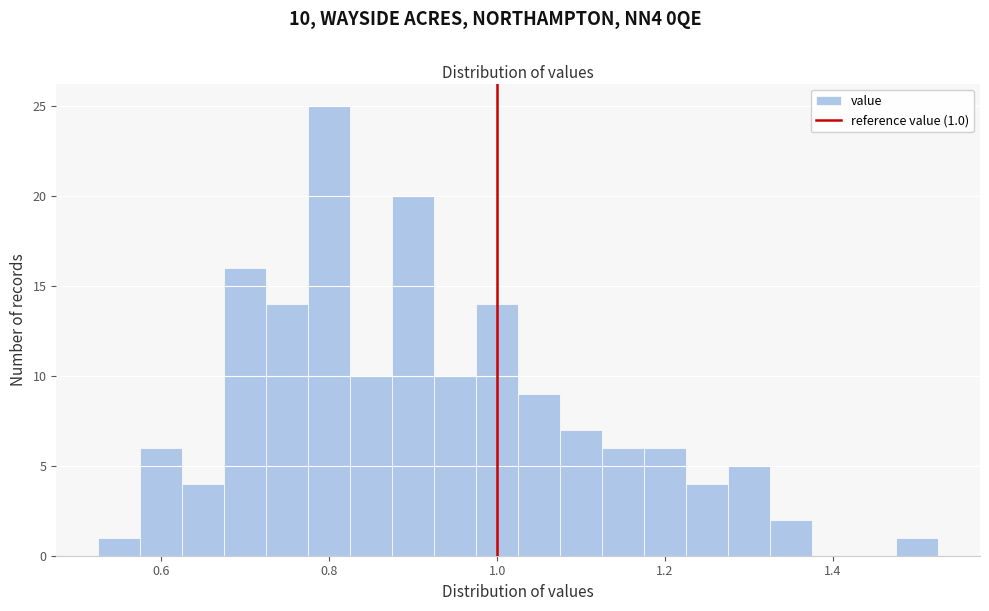

Around what value on the x-axis is the tallest bar? Give the approximate position of its centre, as read against the axis.

0.80